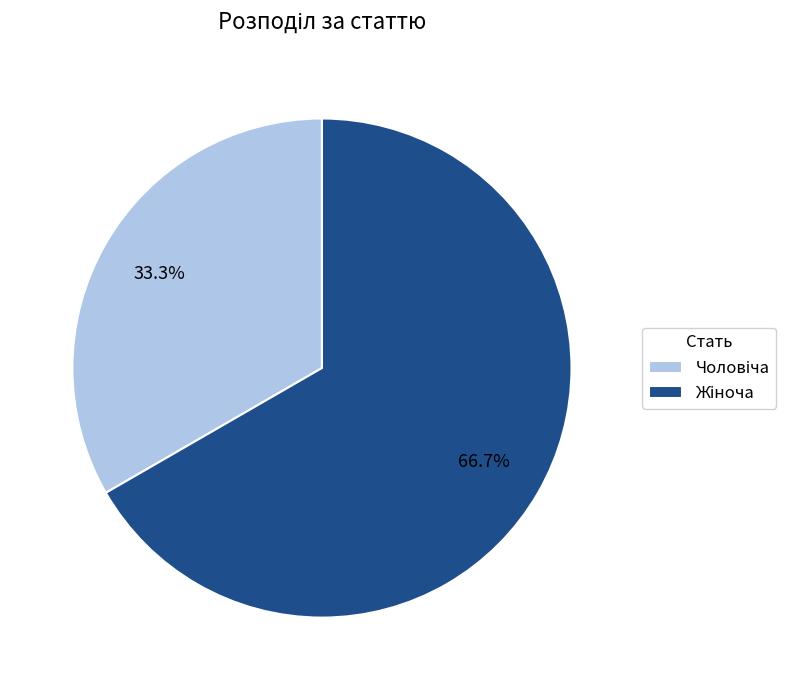

Is there a majority slice in this chart?

Yes